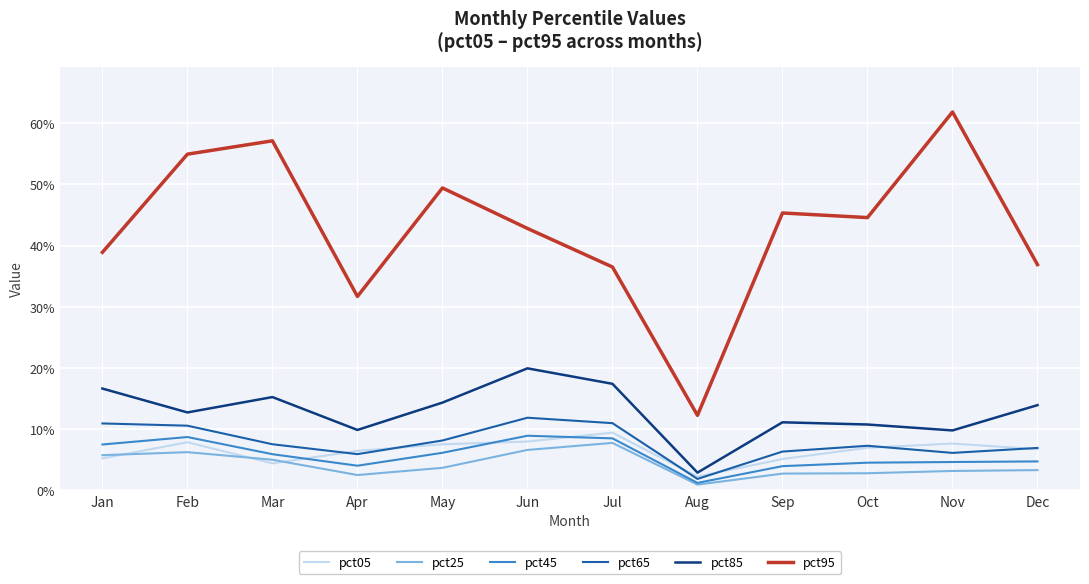

What is the maximum value shown in the chart?

0.6